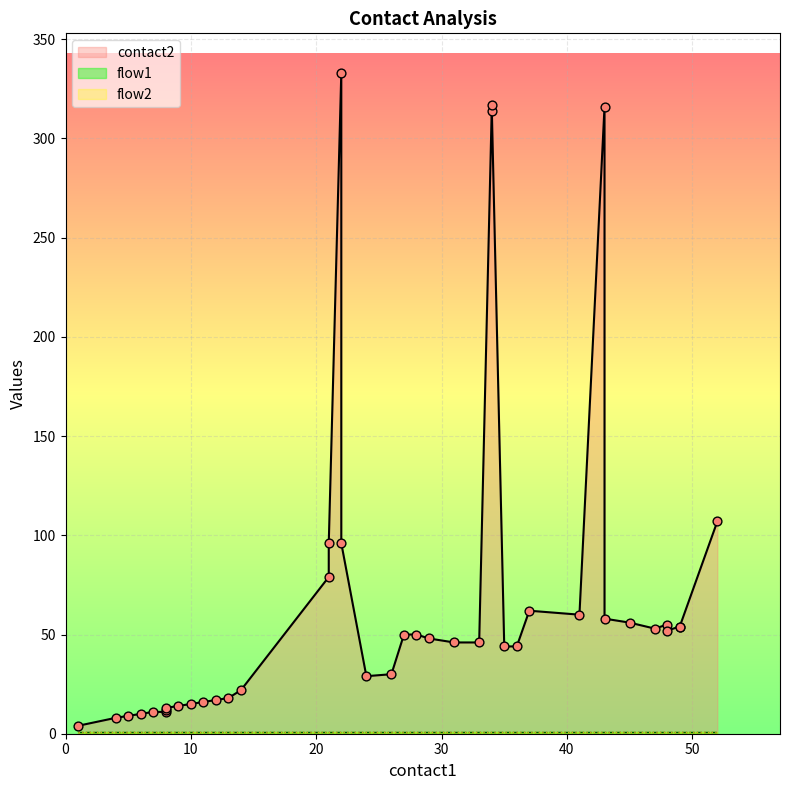

What is the total value across all series at 43?

318